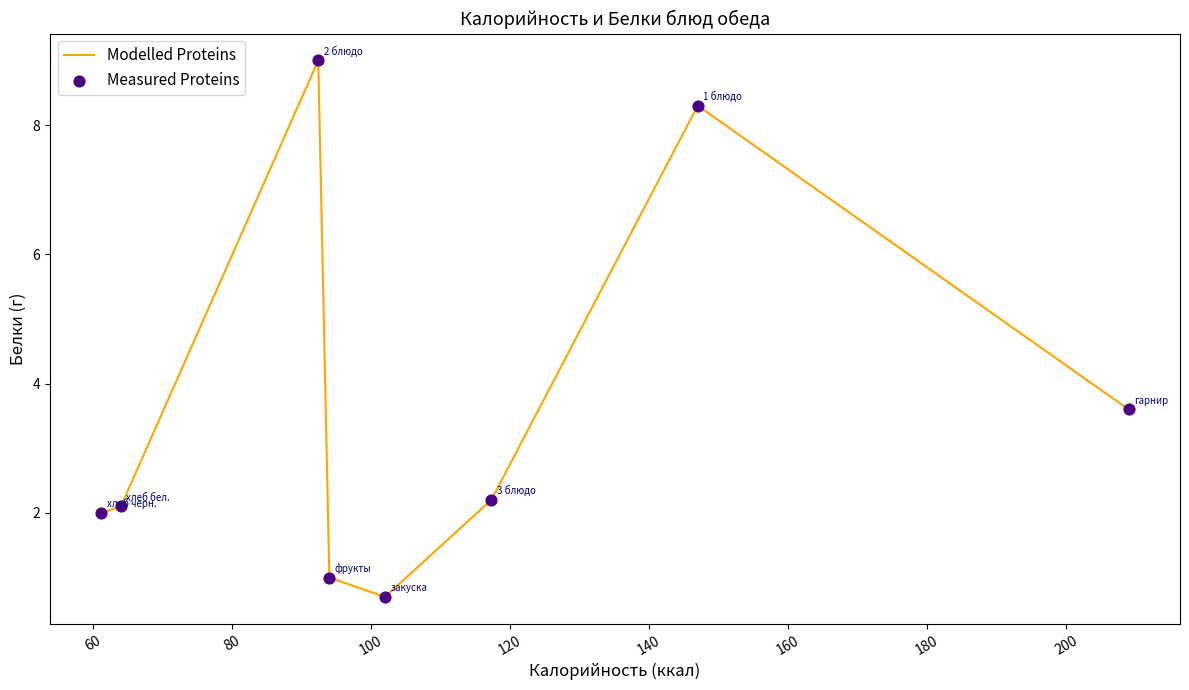

What is the difference between the maximum and minimum values?

8.3